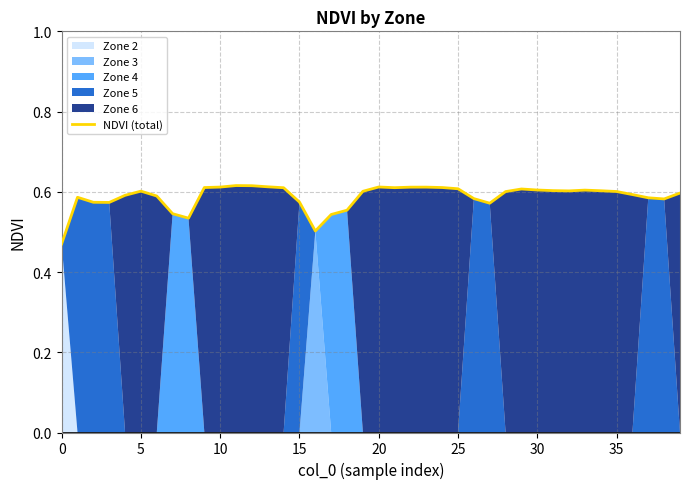

The value of NDVI (total) at 25 is 0.6. True or false?

True